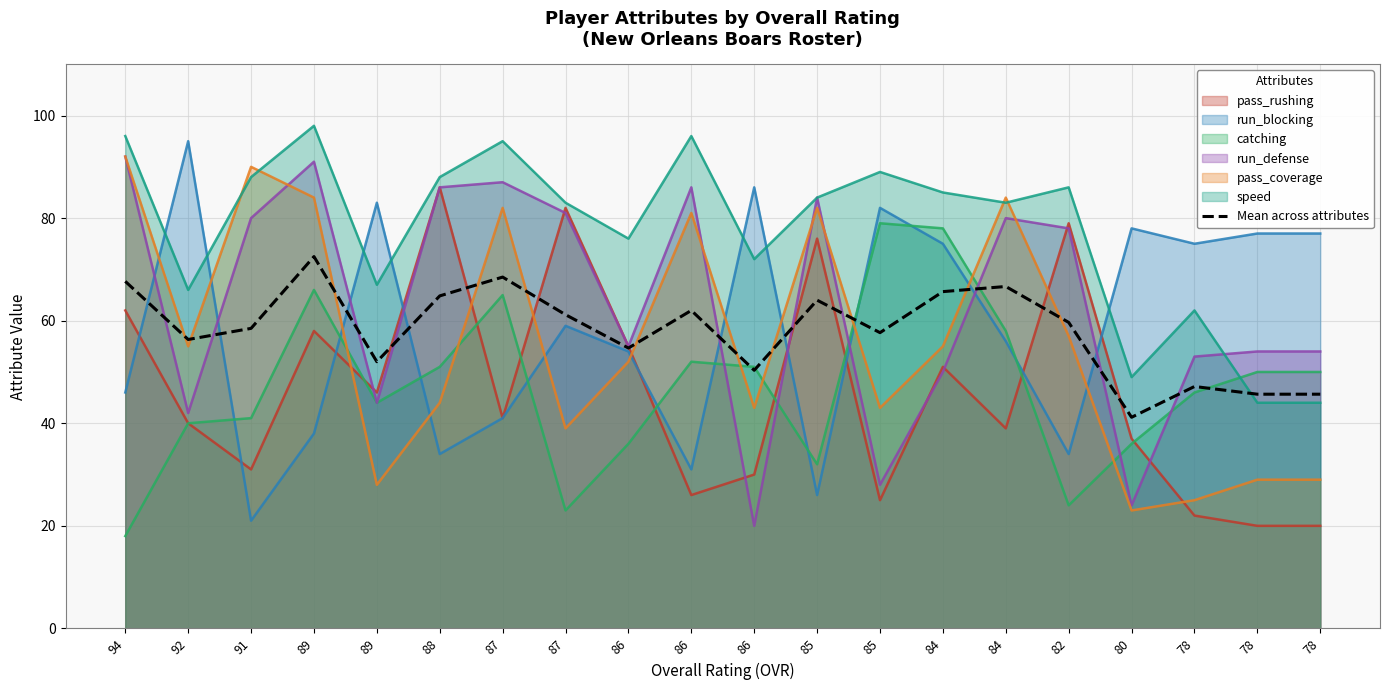

Reading left to right, list all the values displayed in this chart.

94=67.7	92=56.3	91=58.5	89=72.5	89=52.0	88=64.8	87=68.5	87=61.2	86=54.7	86=62.0	86=50.3	85=64.0	85=57.7	84=65.7	84=66.7	82=59.7	80=41.2	78=47.2	78=45.7	78=45.7